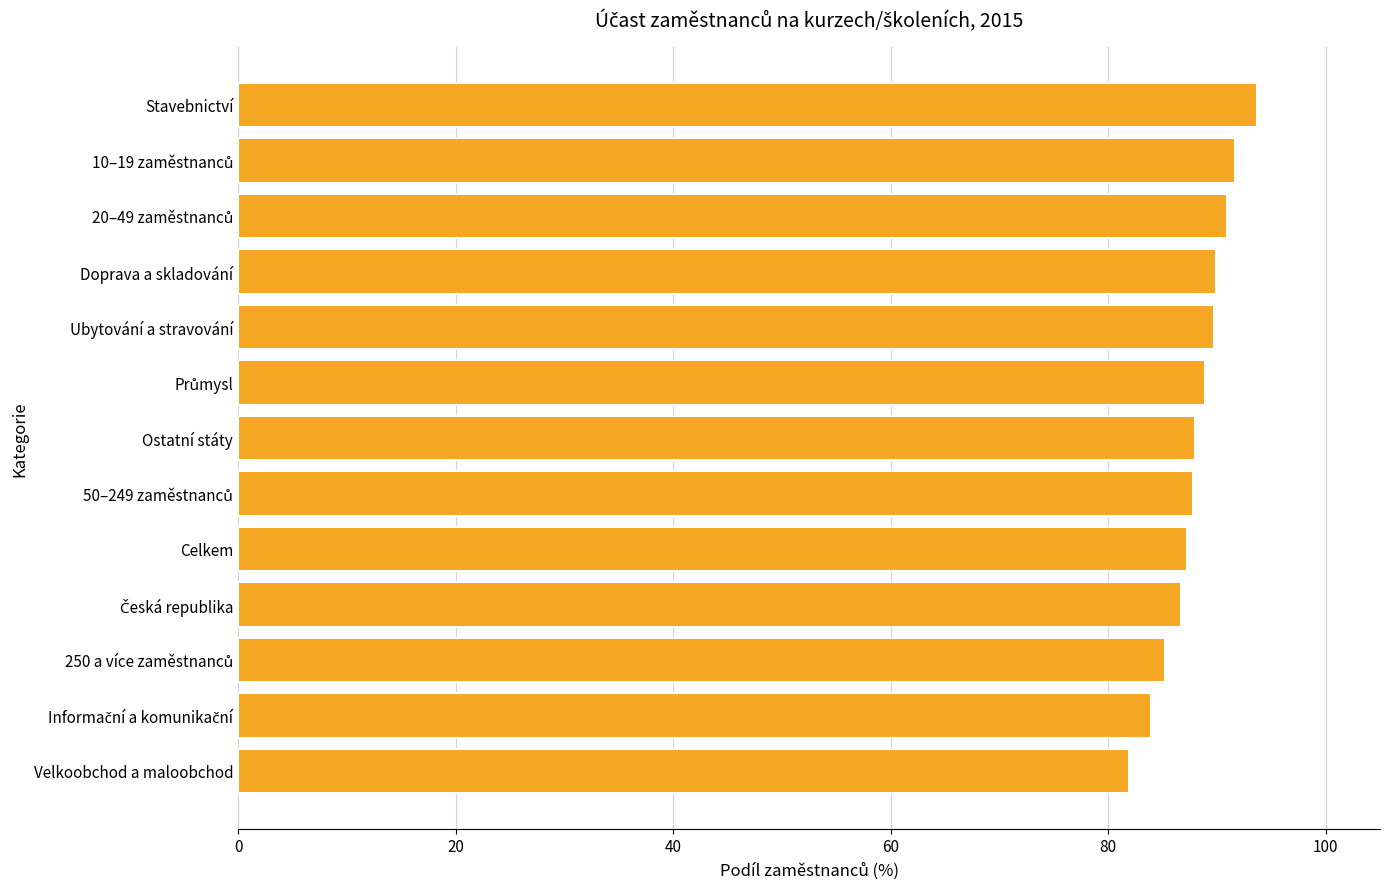

What is the approximate value at Ubytování a stravování?

89.7